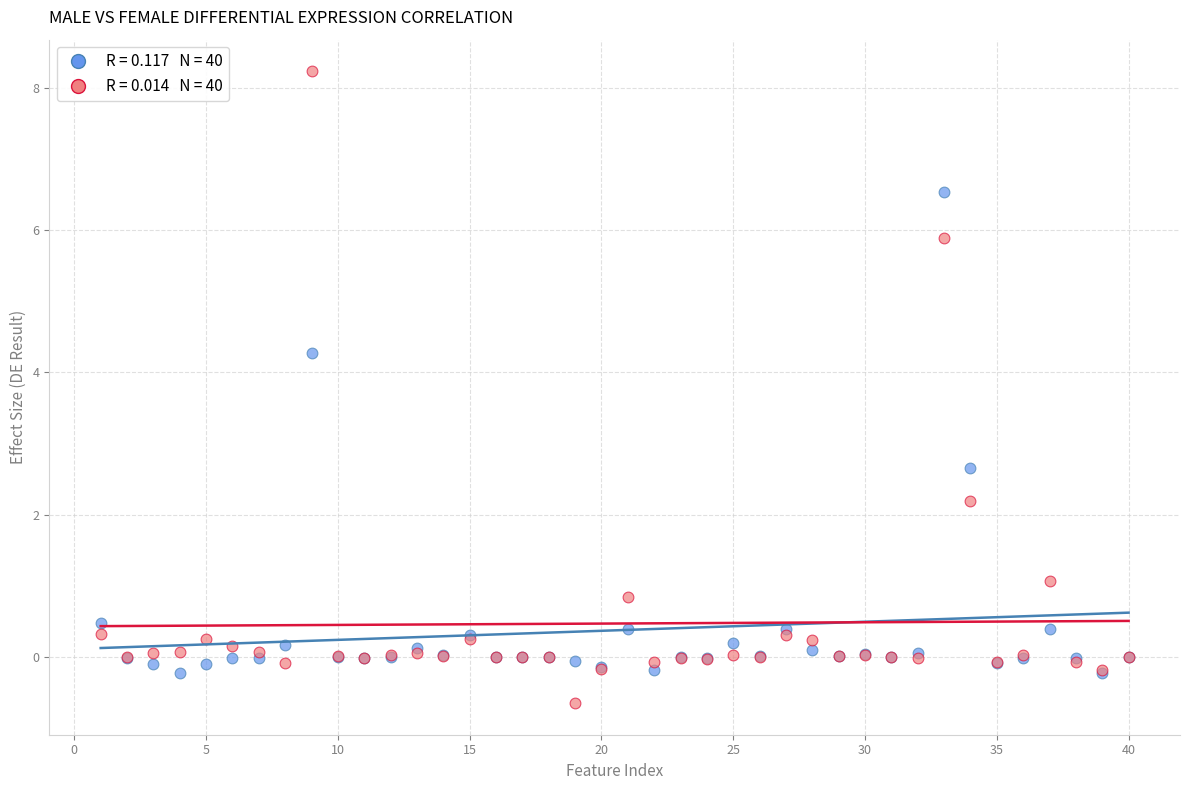

Across all series, what Y value is closest to 3?

2.7